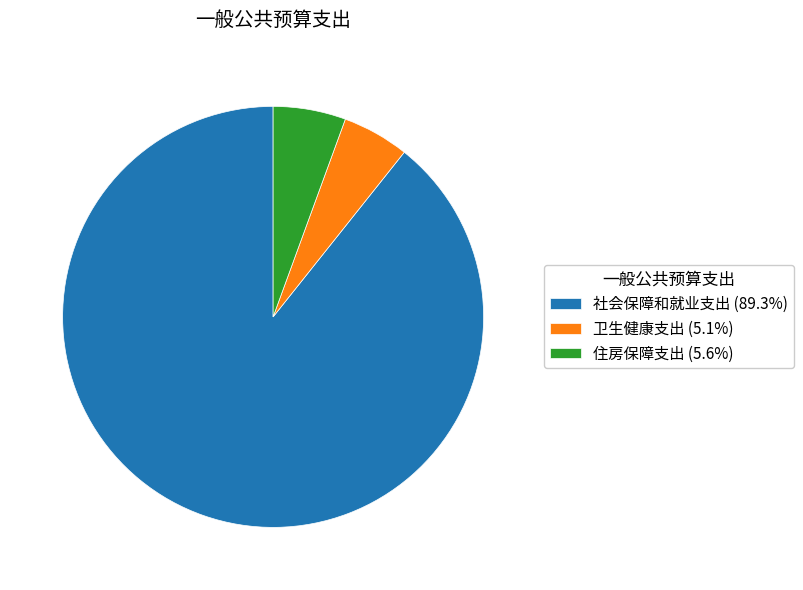

Combined, do 卫生健康支出 (5.1%) and 住房保障支出 (5.6%) account for over 50%?

No